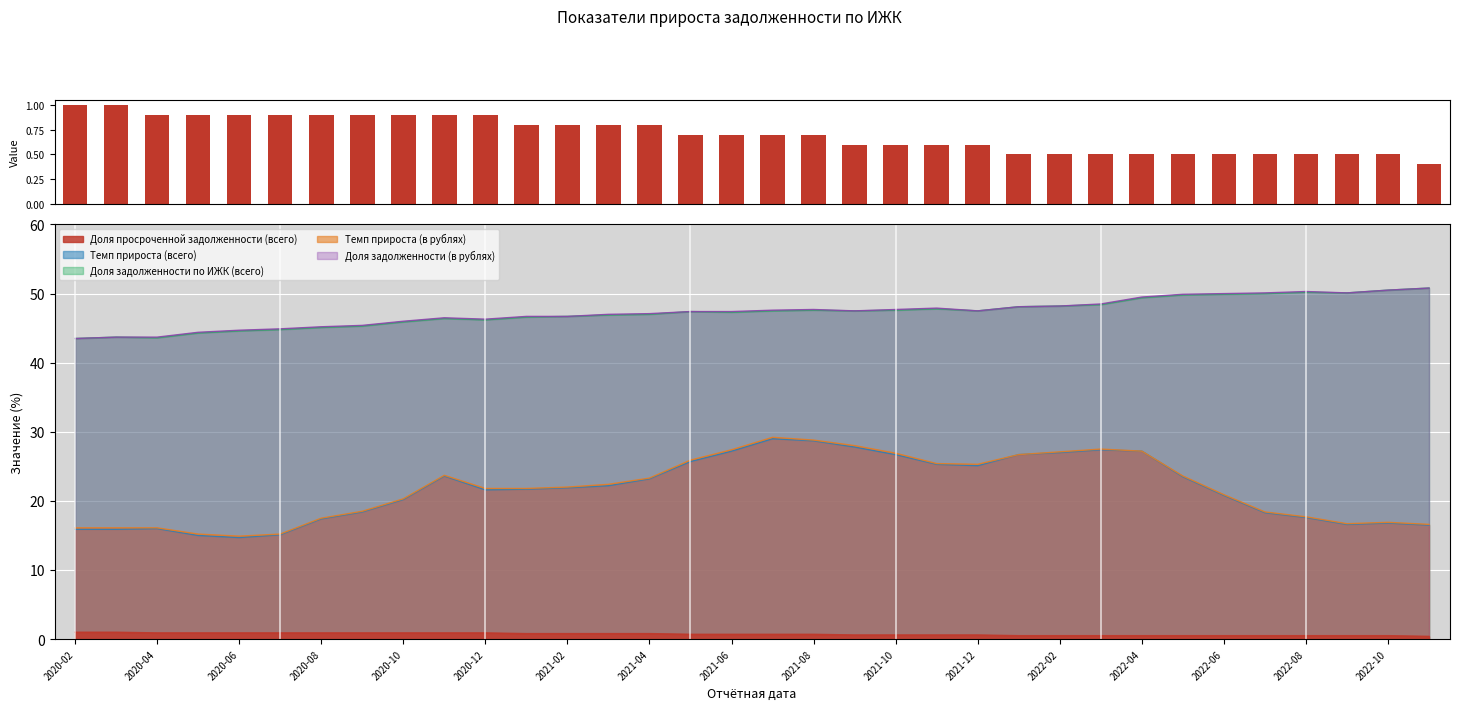

What is the sum of all values?

23.9